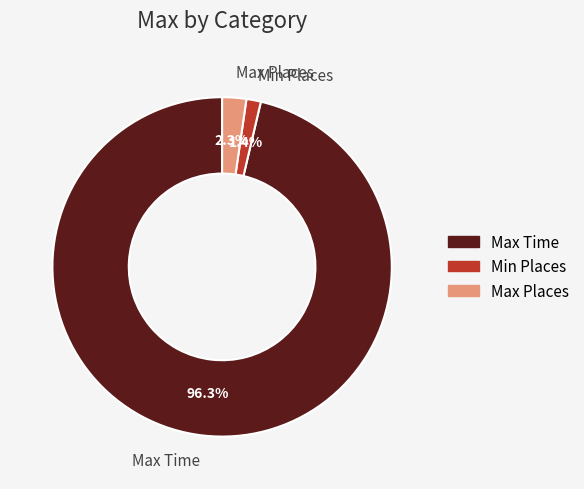

Count the number of slices in the pie.

3